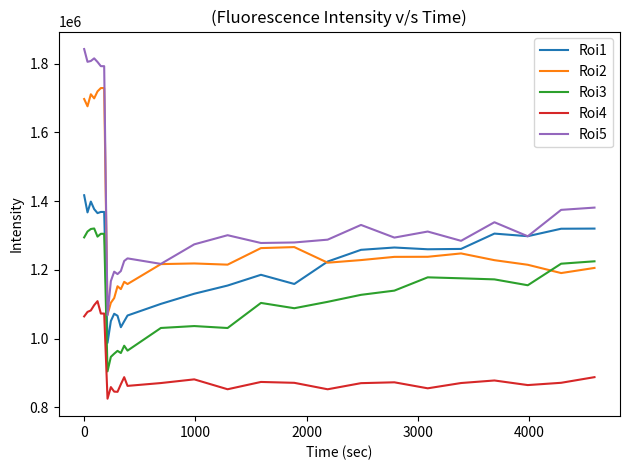

Rank the series by their maximum value, from lowest to highest.

Roi4, Roi3, Roi1, Roi2, Roi5